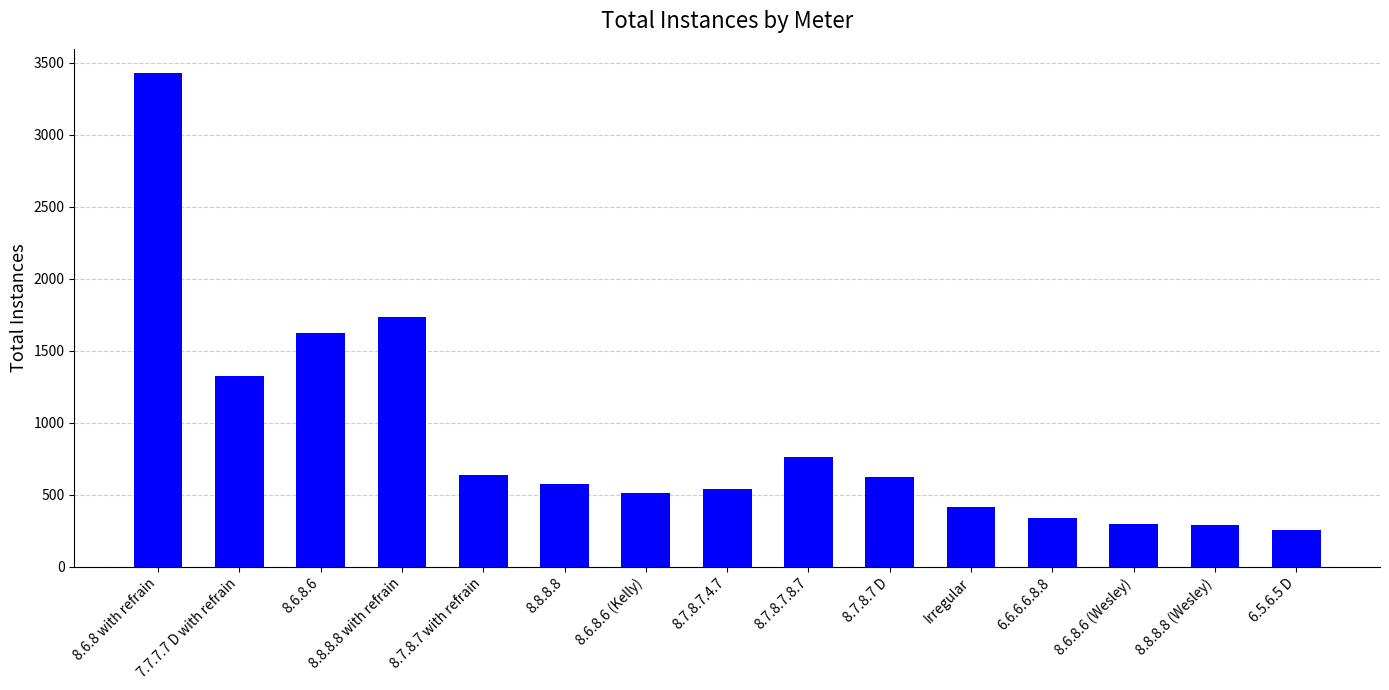

Where does the data first go above 573?

8.6.8 with refrain